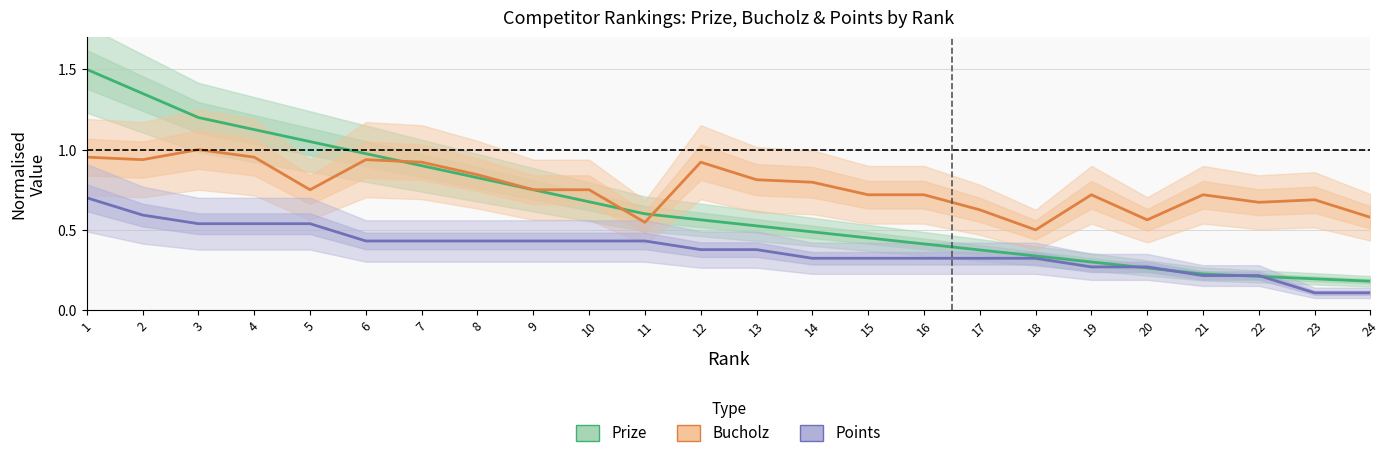

Is it true that Points equals 0.2 at 24?

False